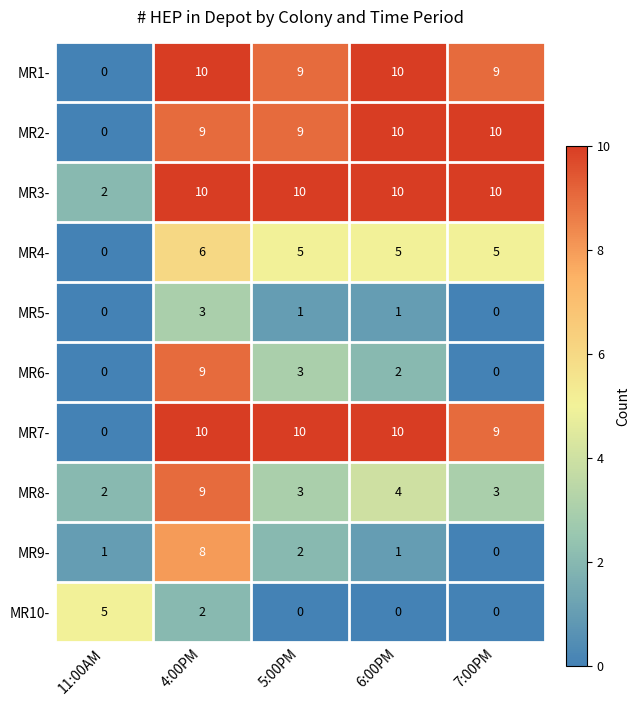

What is the total value across all series at 4:00PM?

76